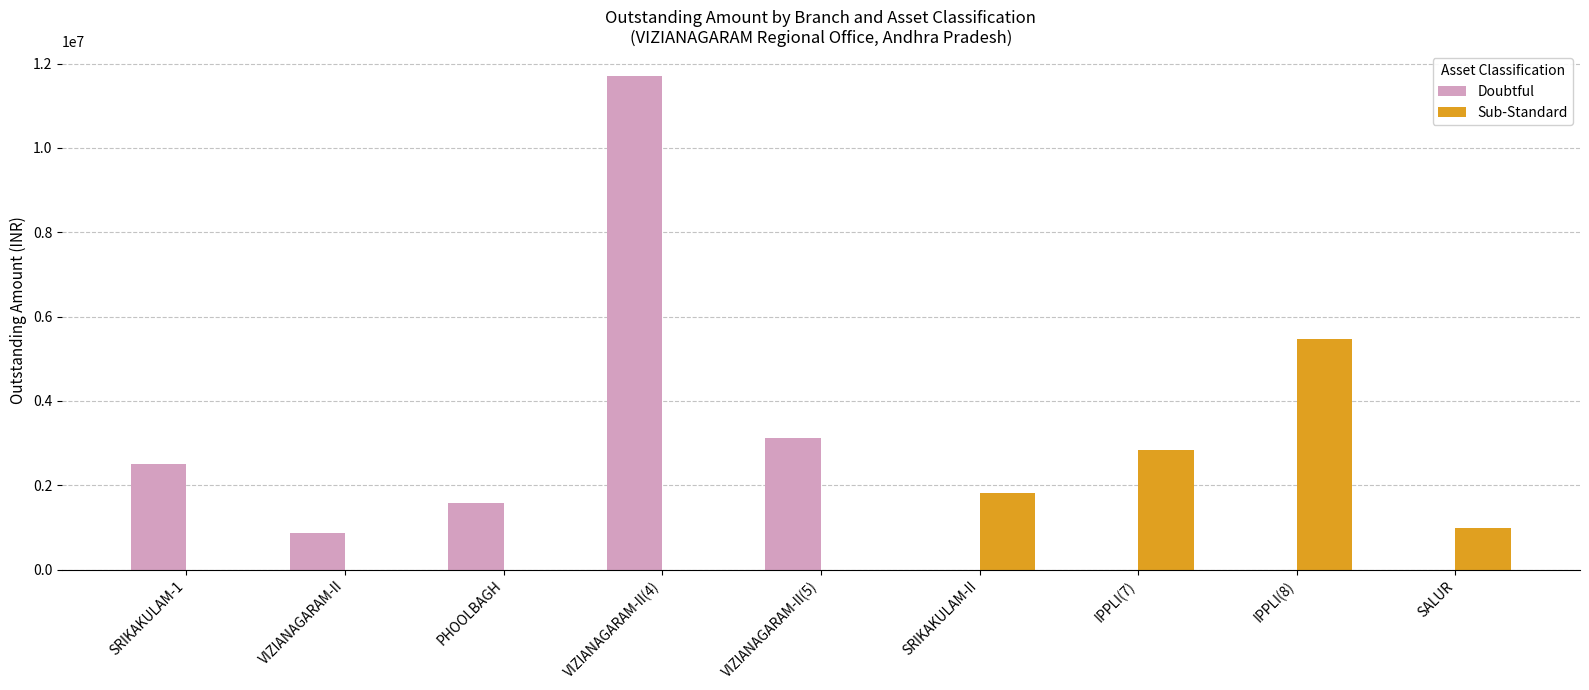

At which category is the sum across all series the highest?

VIZIANAGARAM-II(4)